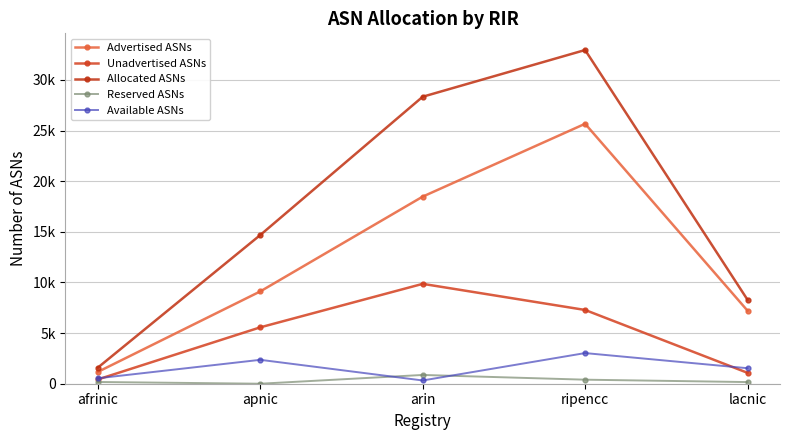

List the series in order of their peak value, highest first.

Allocated ASNs, Advertised ASNs, Unadvertised ASNs, Available ASNs, Reserved ASNs